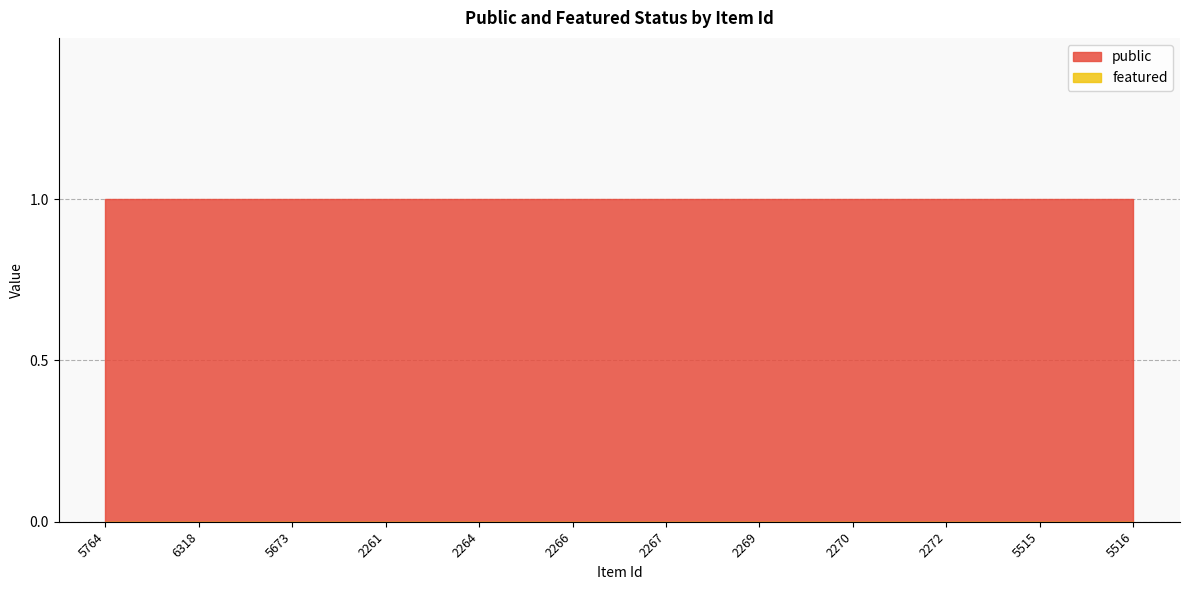

Reading right to left, what are all the values shown in this chart?

public: 5516=1	5515=1	2272=1	2270=1	2269=1	2267=1	2266=1	2264=1	2261=1	5673=1	6318=1	5764=1
featured: 5516=0	5515=0	2272=0	2270=0	2269=0	2267=0	2266=0	2264=0	2261=0	5673=0	6318=0	5764=0